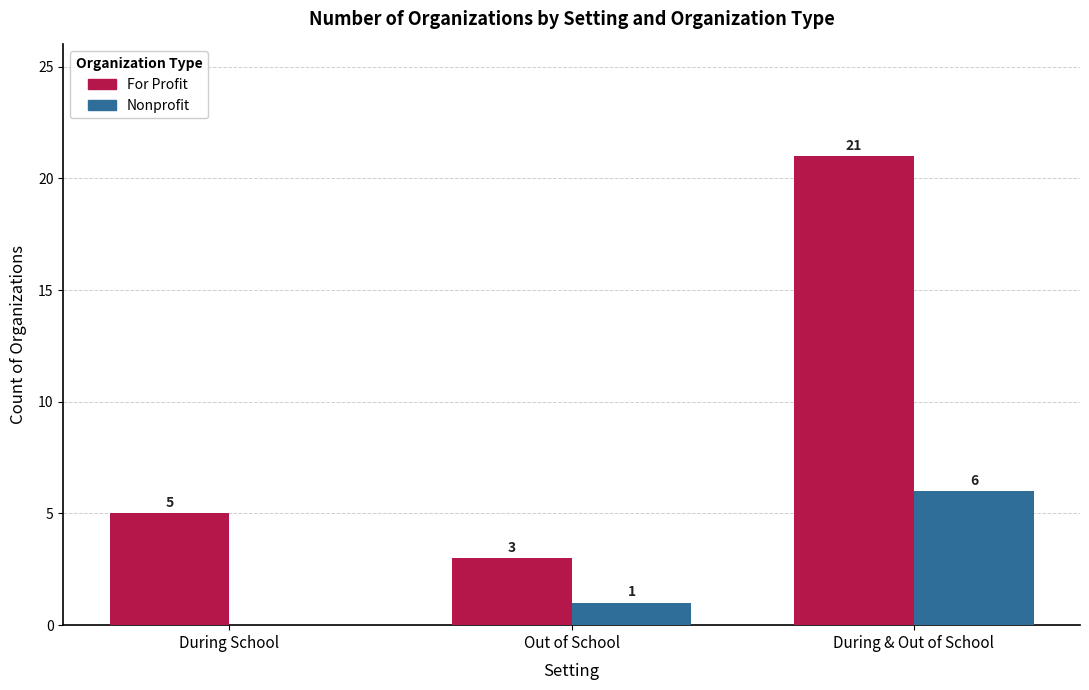

Which series changed the most between Out of School and During & Out of School?

For Profit